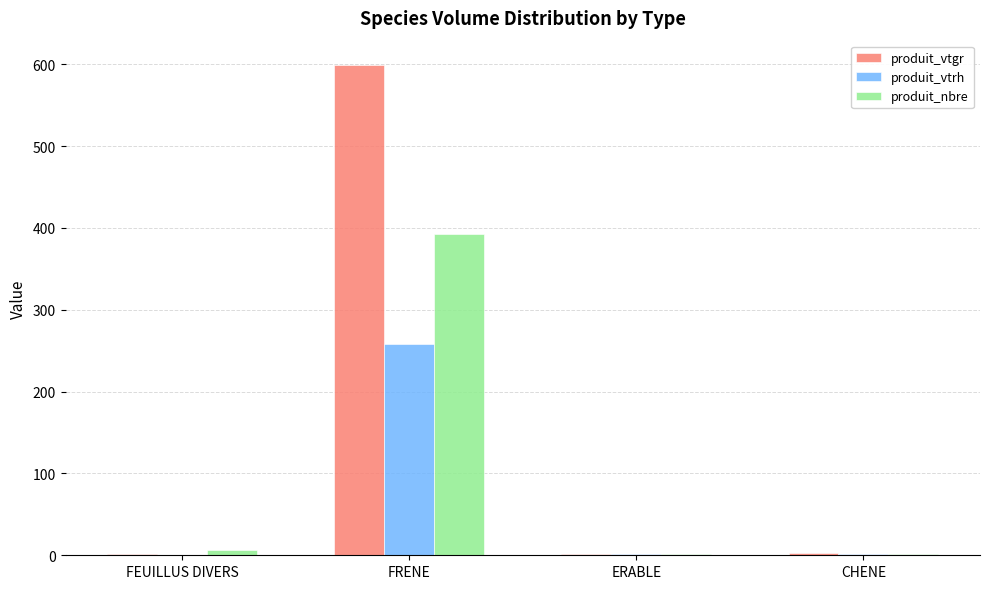

Between FEUILLUS DIVERS and FRENE, which series saw the biggest shift?

produit_vtgr